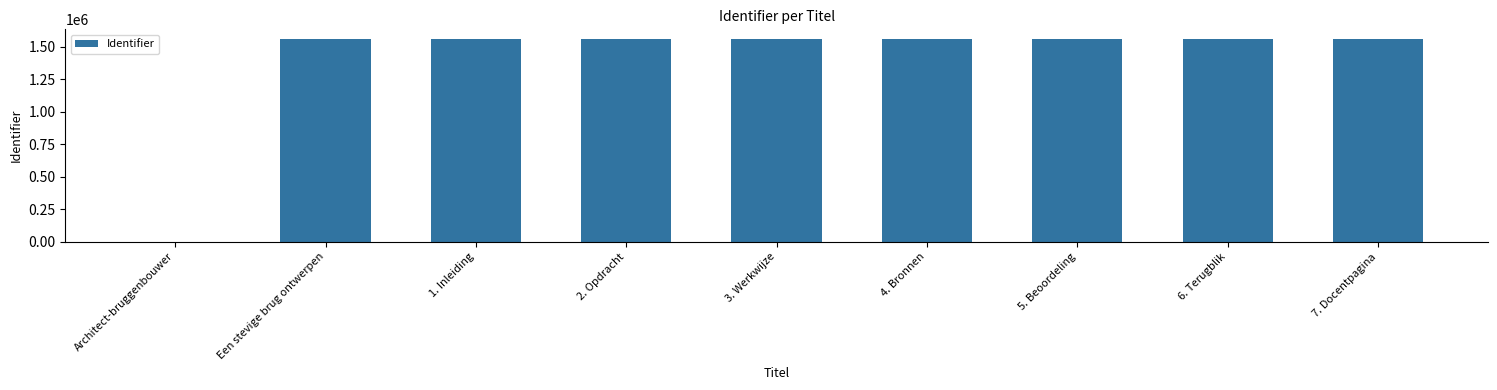

What is the difference between the values at 7. Docentpagina and 3. Werkwijze?

12